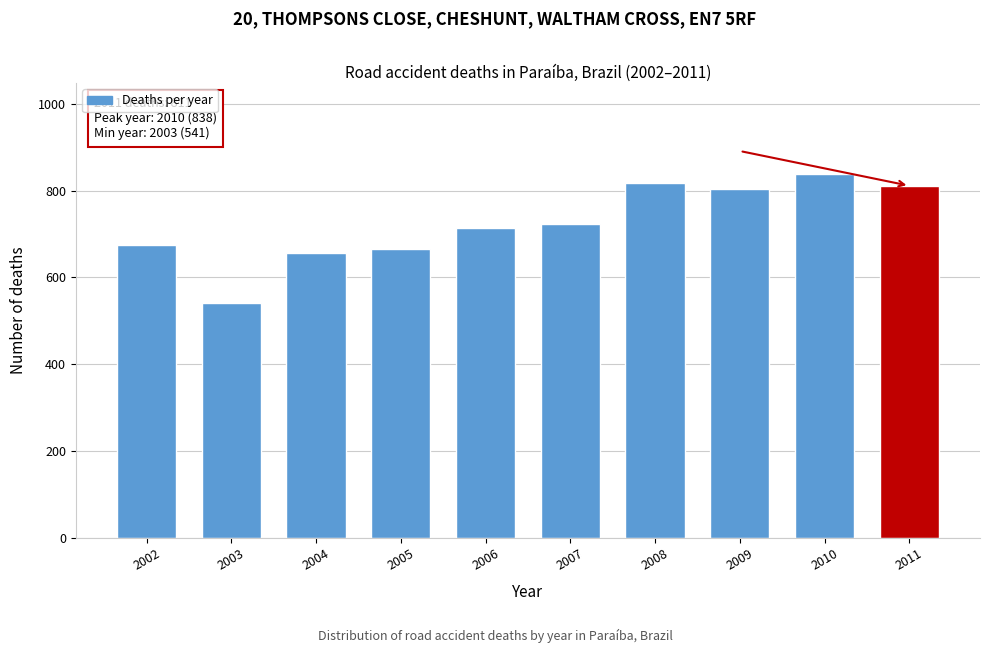

Reading left to right, transcribe all the data shown in this chart.

2002=675	2003=541	2004=656	2005=665	2006=713	2007=722	2008=818	2009=804	2010=838	2011=811